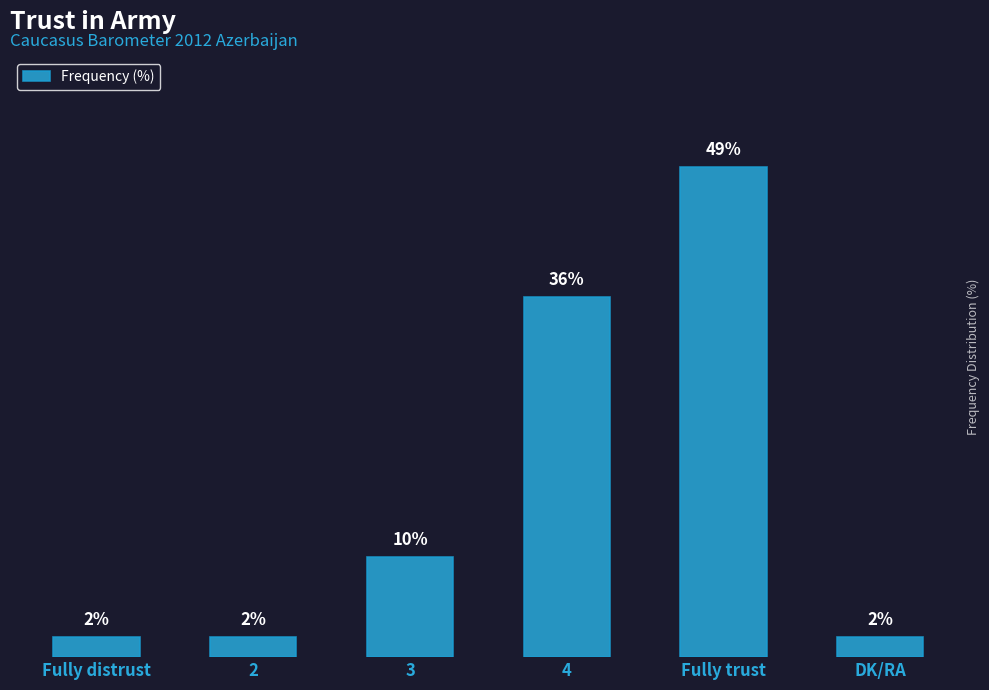

Between DK/RA and Fully trust, which is larger?

Fully trust